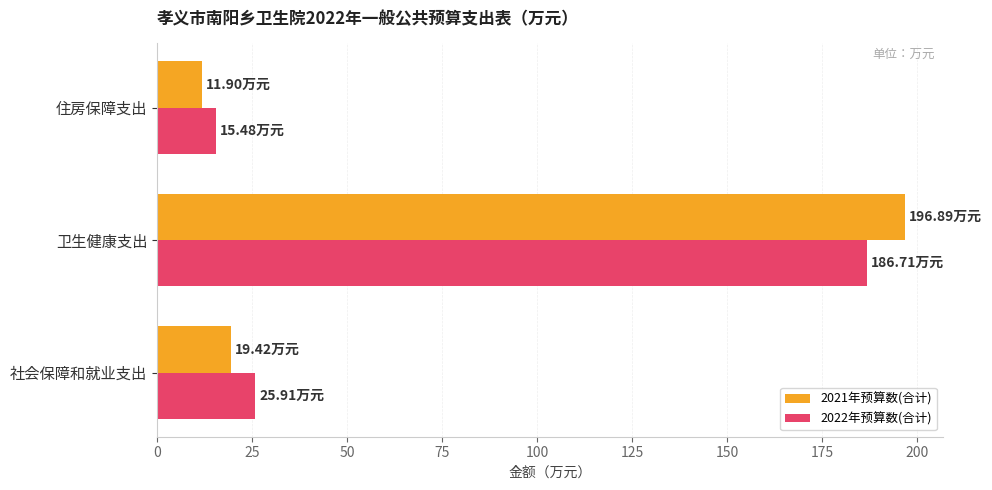

What is the difference between the second highest and minimum values in the 2022年预算数(合计) series?

10.4